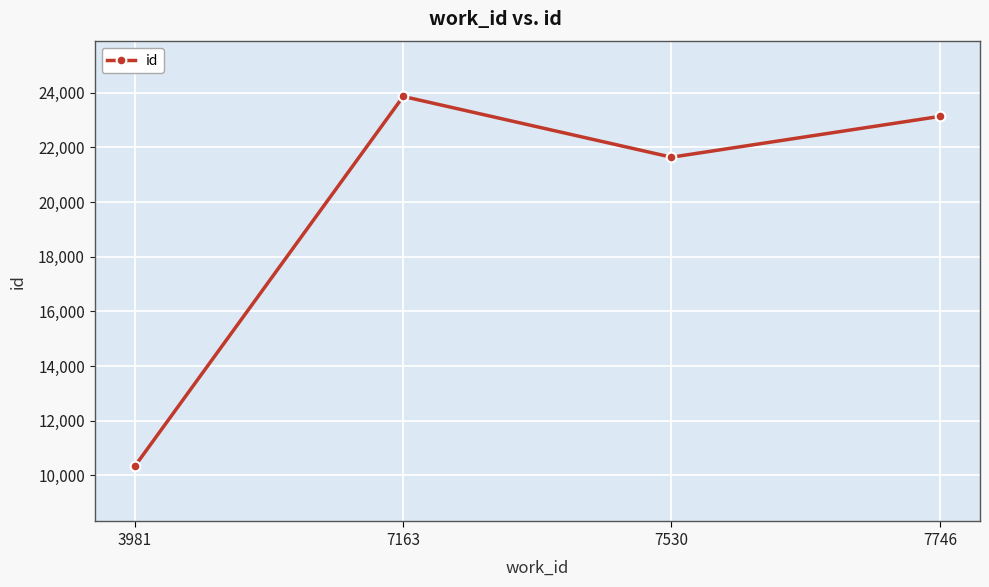

Which label corresponds to the smallest value in the chart?

3981